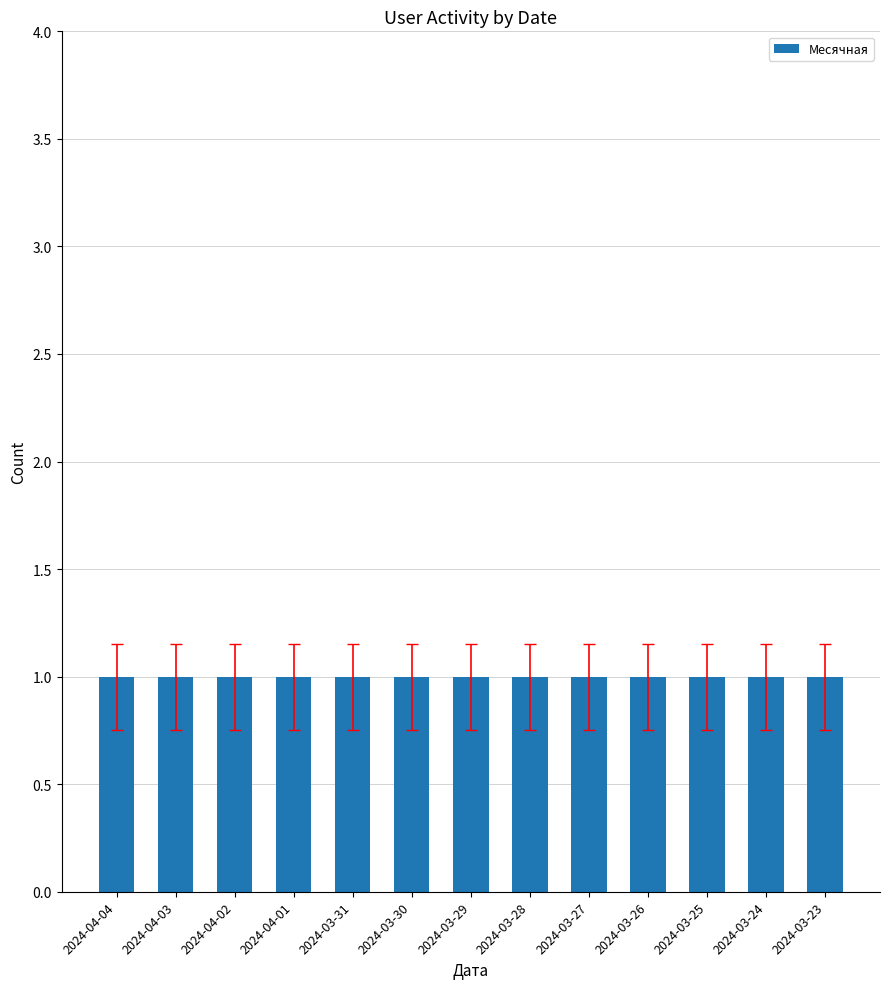

Are the bars grouped side by side (vs. stacked)?

Yes